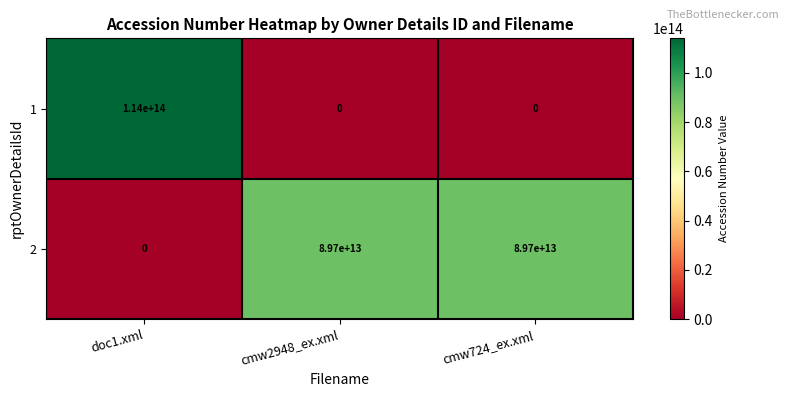

The 2 series shows 0 at doc1.xml. True or false?

True